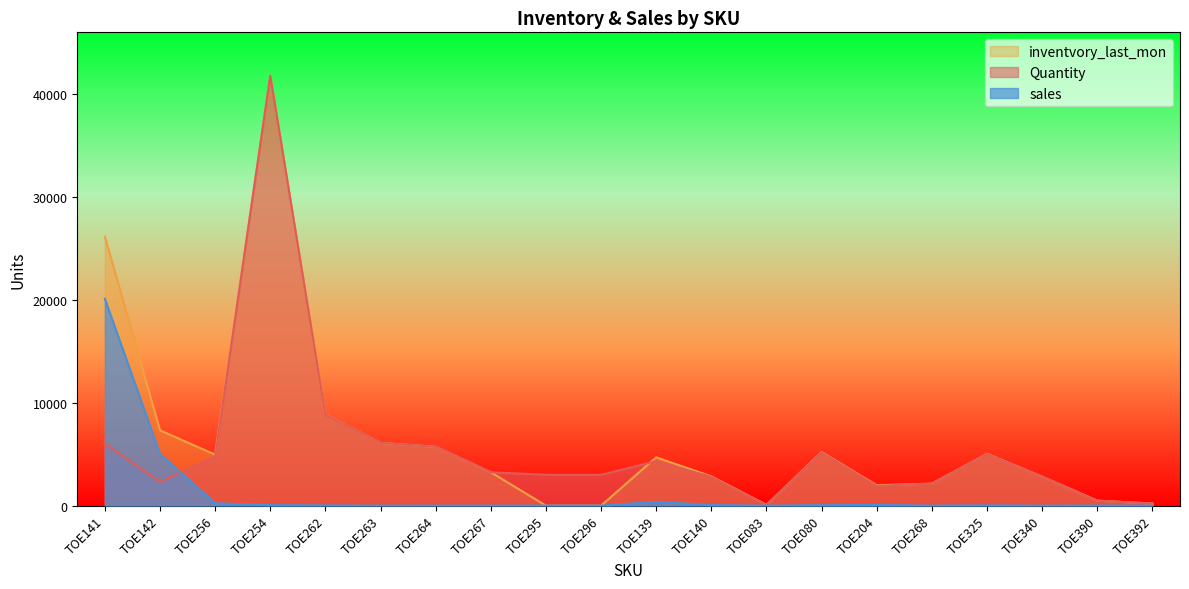

How many interior local peaks does the sales series have?

4